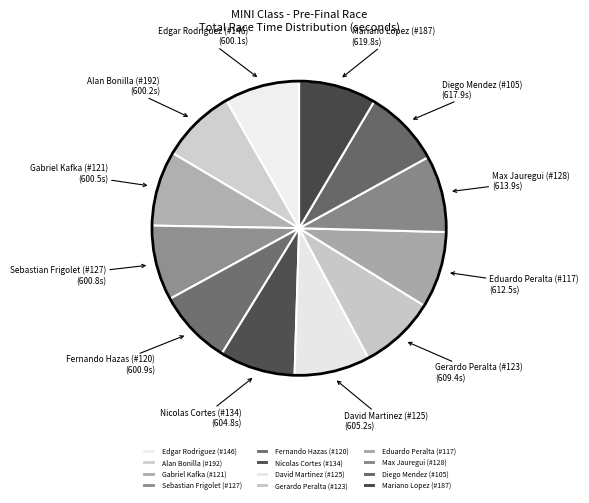

Approximately how many times larger is the value at Max Jauregui (#128) compared to Alan Bonilla (#192)?

1.0